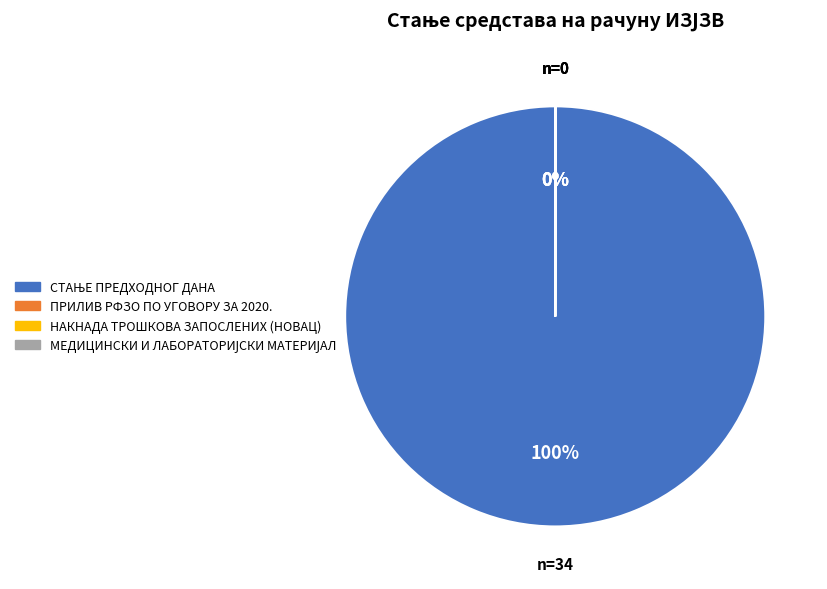

Is there any slice that represents more than half of the pie?

Yes